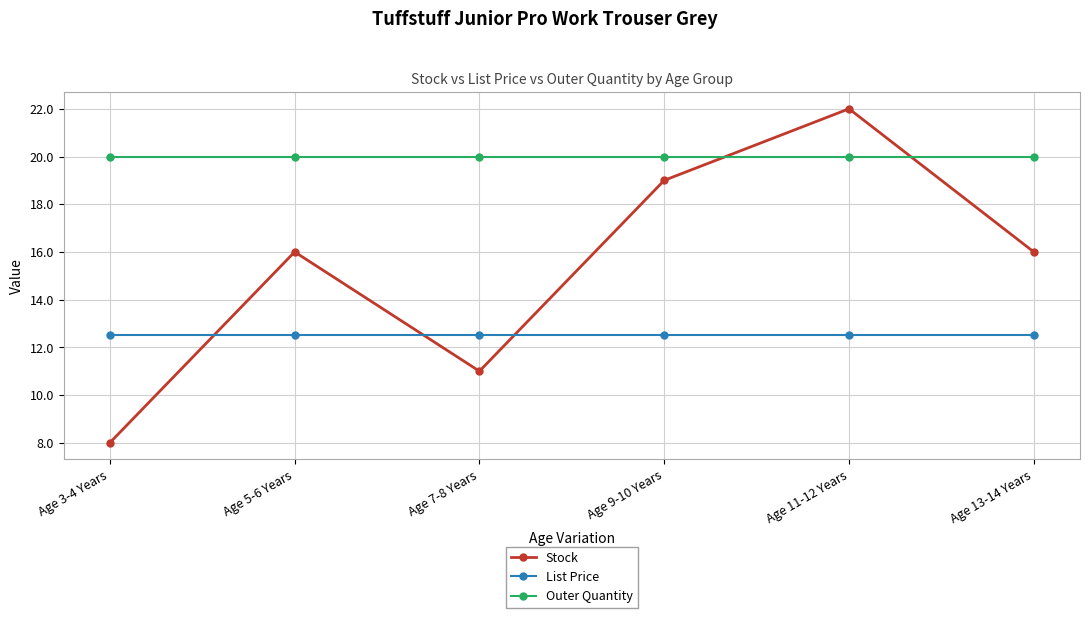

Reading right to left, transcribe all the data shown in this chart.

Stock: 16.0	22.0	19.0	11.0	16.0	8.0
List Price: 12.5	12.5	12.5	12.5	12.5	12.5
Outer Quantity: 20.0	20.0	20.0	20.0	20.0	20.0